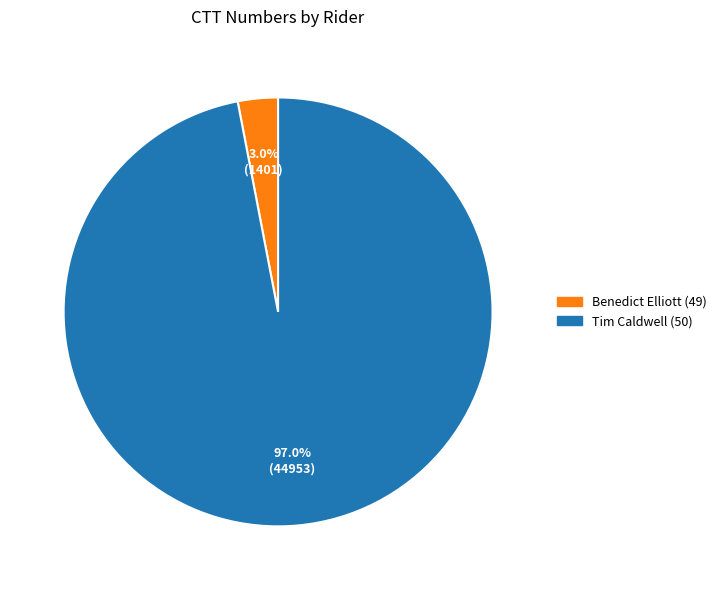

How many slices are in this pie chart?

2